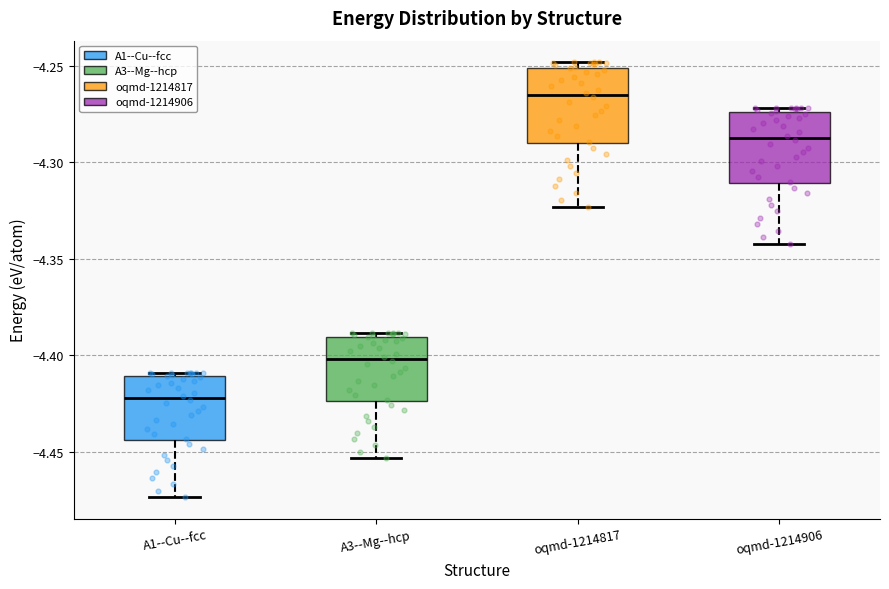

Reading left to right, transcribe this box plot: for each box, give where its median line is, the range the box spans, and where its two whiskers end, as read against the y-axis. The values are not printed on the chart, so give them approximately, as read against the axis.

A1--Cu--fcc: median -4.420, box -4.445 to -4.410, whiskers -4.475 to -4.410 (just above the box's upper edge)
A3--Mg--hcp: median -4.400, box -4.425 to -4.390, whiskers -4.455 to -4.390 (just above the box's upper edge)
oqmd-1214817: median -4.265, box -4.290 to -4.250, whiskers -4.325 to -4.250 (just above the box's upper edge)
oqmd-1214906: median -4.285, box -4.310 to -4.275, whiskers -4.340 to -4.270